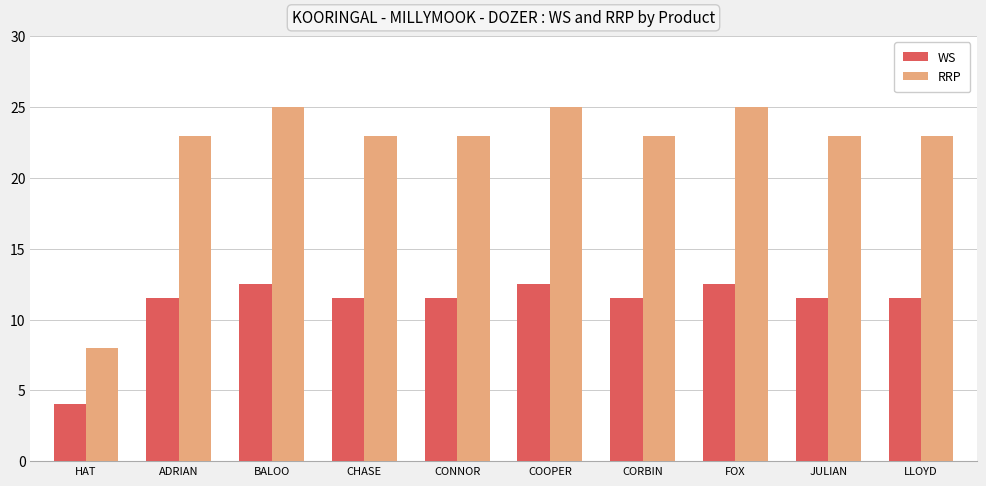

What are all the series names shown in the legend?

WS, RRP